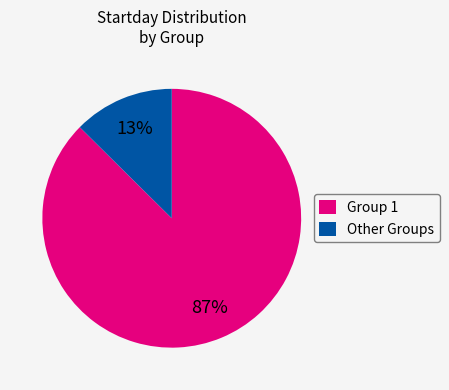

Which slice is the largest?

Group 1